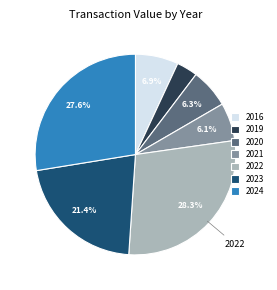

Does any single category account for the majority?

No